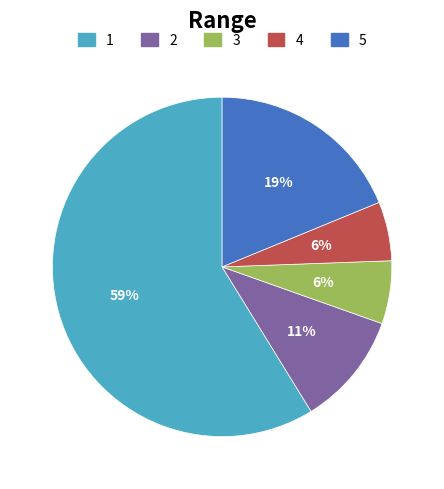

To the nearest percent, what is the average slice percentage?

20%